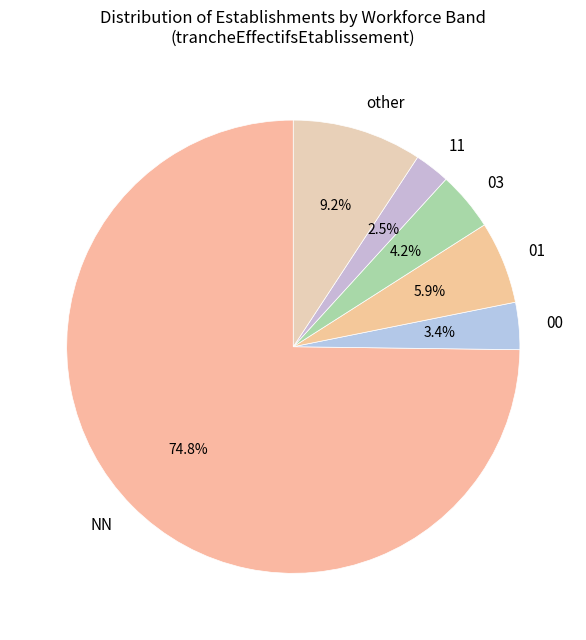

Combined, what portion of the pie is 11 and 03?

6.7%